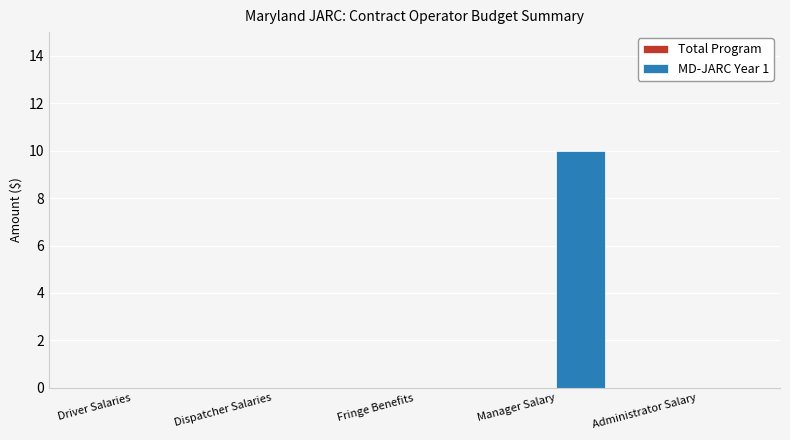

The value at Fringe Benefits is 0. True or false?

True